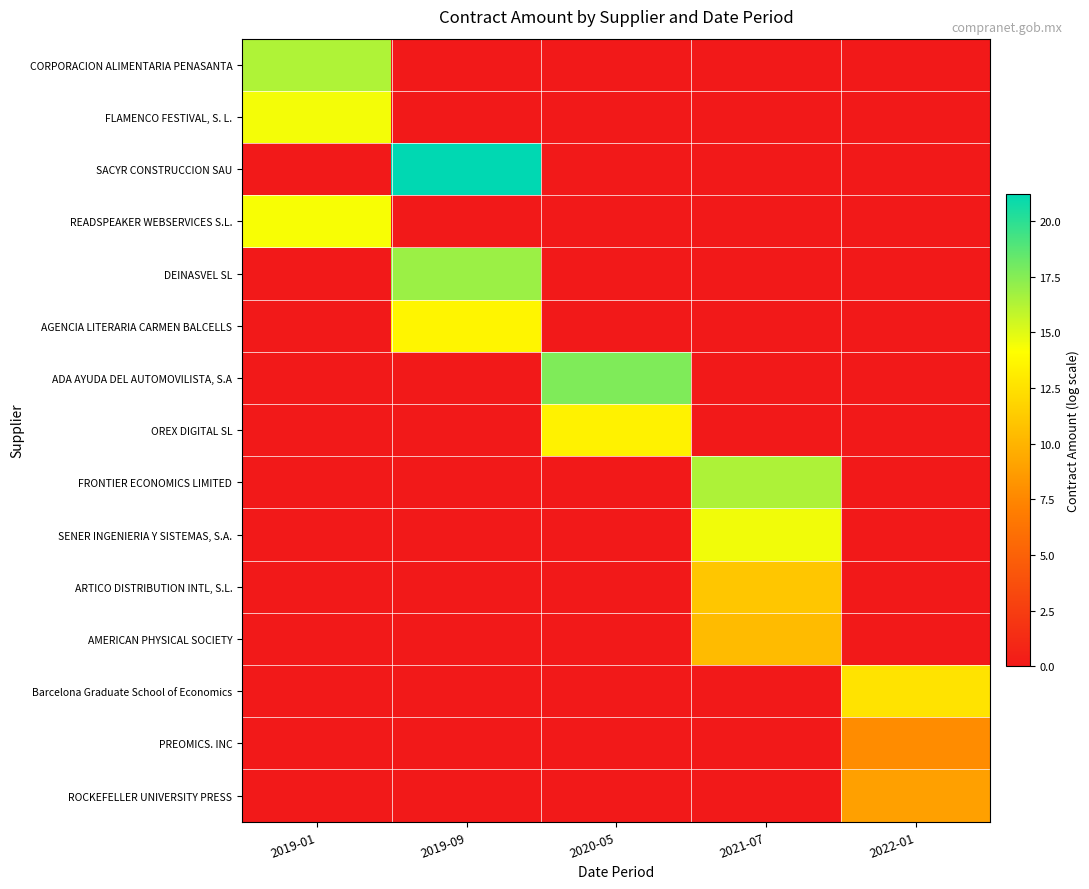

Reading left to right, transcribe all the data shown in this chart.

CORPORACION ALIMENTARIA PENASANTA: 2019-01=16.3	2019-09=0.0	2020-05=0.0	2021-07=0.0	2022-01=0.0
FLAMENCO FESTIVAL, S. L.: 2019-01=14.4	2019-09=0.0	2020-05=0.0	2021-07=0.0	2022-01=0.0
SACYR CONSTRUCCION SAU: 2019-01=0.0	2019-09=21.2	2020-05=0.0	2021-07=0.0	2022-01=0.0
READSPEAKER WEBSERVICES S.L.: 2019-01=14.3	2019-09=0.0	2020-05=0.0	2021-07=0.0	2022-01=0.0
DEINASVEL SL: 2019-01=0.0	2019-09=16.9	2020-05=0.0	2021-07=0.0	2022-01=0.0
AGENCIA LITERARIA CARMEN BALCELLS: 2019-01=0.0	2019-09=13.6	2020-05=0.0	2021-07=0.0	2022-01=0.0
ADA AYUDA DEL AUTOMOVILISTA, S.A: 2019-01=0.0	2019-09=0.0	2020-05=17.7	2021-07=0.0	2022-01=0.0
OREX DIGITAL SL: 2019-01=0.0	2019-09=0.0	2020-05=13.5	2021-07=0.0	2022-01=0.0
FRONTIER ECONOMICS LIMITED: 2019-01=0.0	2019-09=0.0	2020-05=0.0	2021-07=16.4	2022-01=0.0
SENER INGENIERIA Y SISTEMAS, S.A.: 2019-01=0.0	2019-09=0.0	2020-05=0.0	2021-07=14.5	2022-01=0.0
ARTICO DISTRIBUTION INTL, S.L.: 2019-01=0.0	2019-09=0.0	2020-05=0.0	2021-07=11.0	2022-01=0.0
AMERICAN PHYSICAL SOCIETY: 2019-01=0.0	2019-09=0.0	2020-05=0.0	2021-07=10.4	2022-01=0.0
Barcelona Graduate School of Economics: 2019-01=0.0	2019-09=0.0	2020-05=0.0	2021-07=0.0	2022-01=12.6
PREOMICS. INC: 2019-01=0.0	2019-09=0.0	2020-05=0.0	2021-07=0.0	2022-01=7.8
ROCKEFELLER UNIVERSITY PRESS: 2019-01=0.0	2019-09=0.0	2020-05=0.0	2021-07=0.0	2022-01=8.9